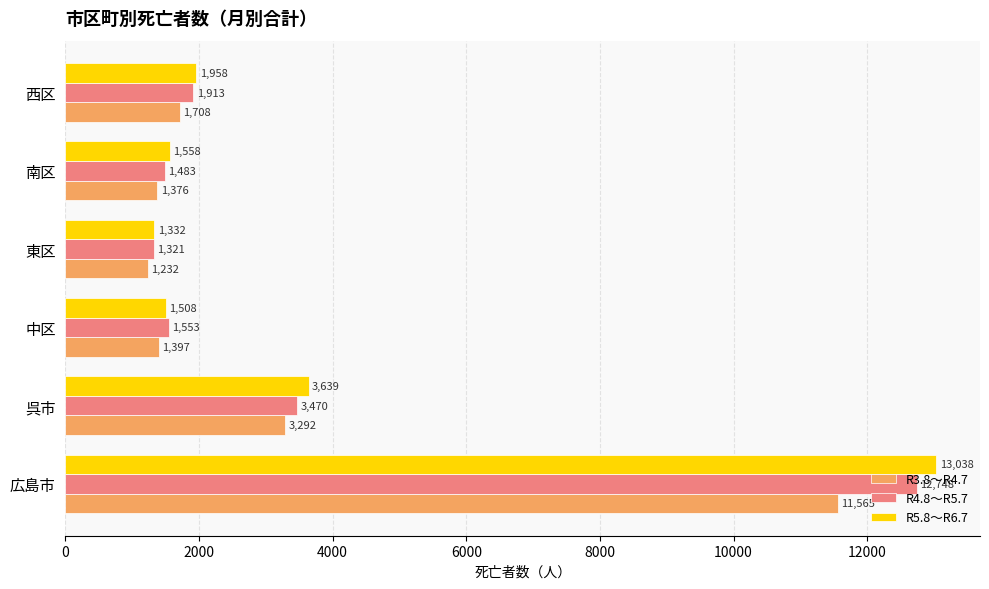

At which label is R4.8～R5.7 closest to 7034?

呉市